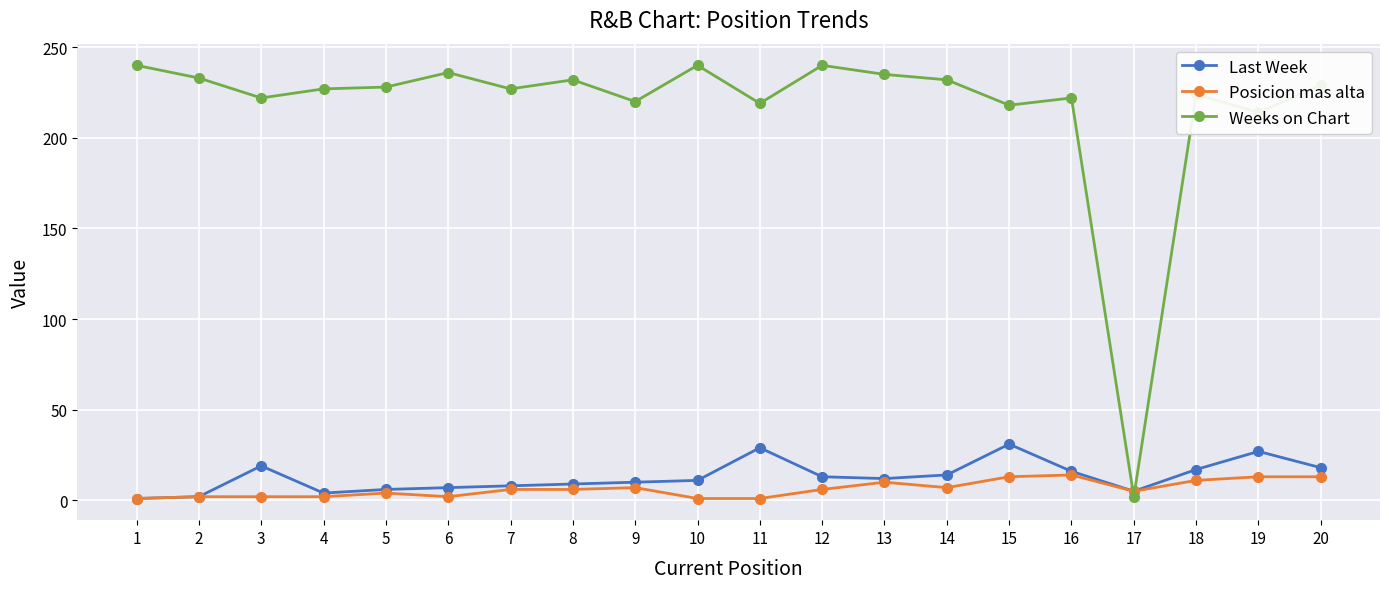

What is the greatest value displayed?

240